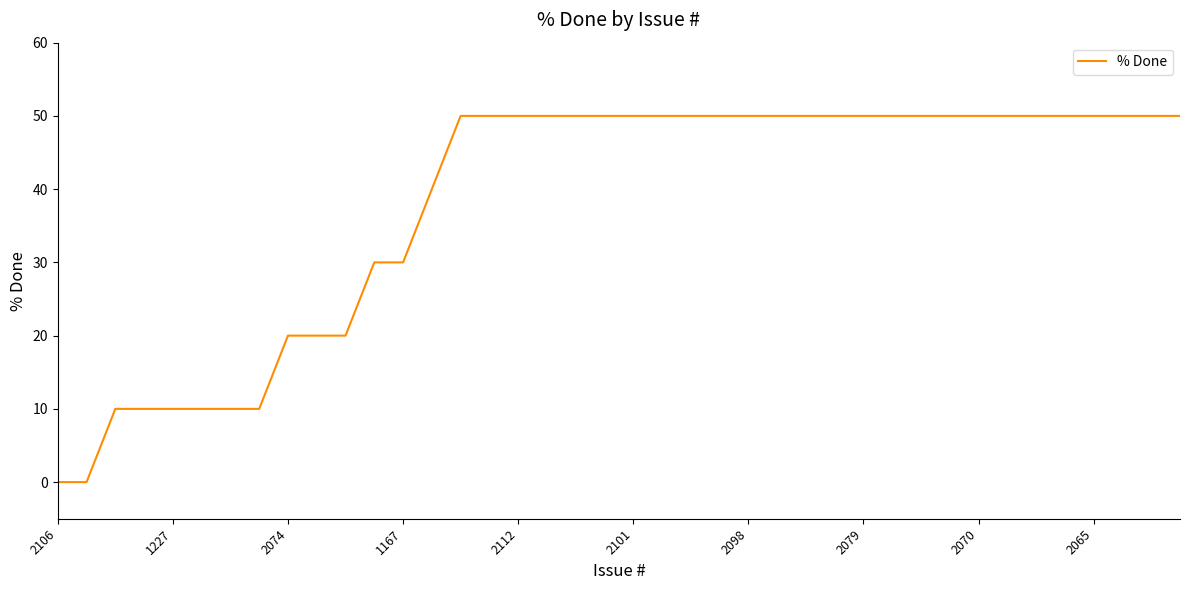

What is the greatest value displayed?

50